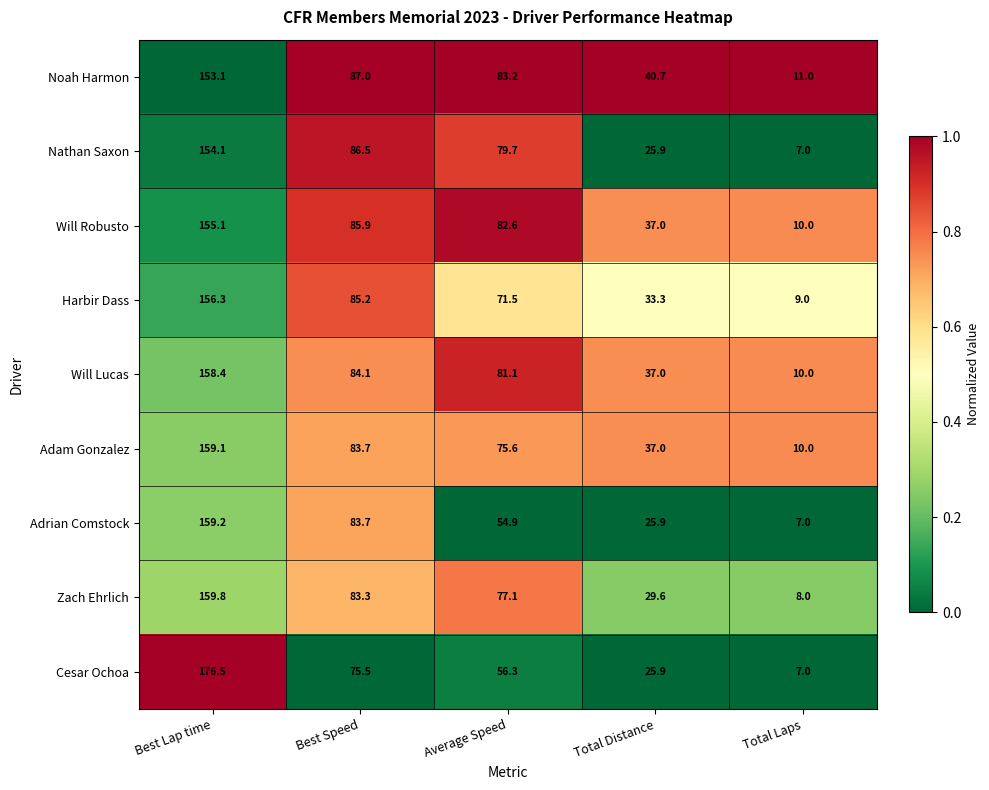

Rank the series by their maximum value, from lowest to highest.

Noah Harmon, Nathan Saxon, Will Robusto, Harbir Dass, Will Lucas, Adam Gonzalez, Adrian Comstock, Zach Ehrlich, Cesar Ochoa